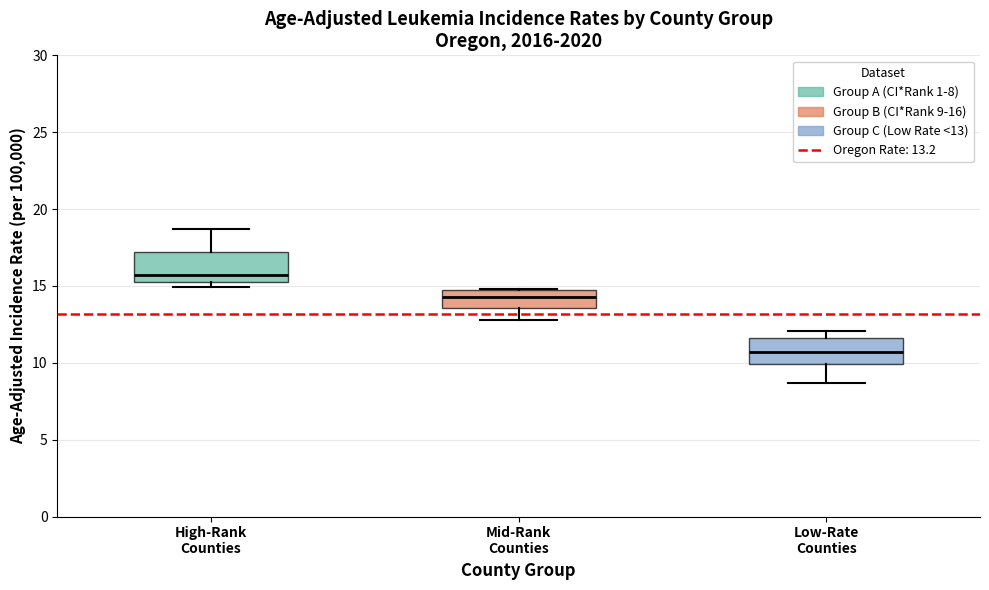

Which box has the lowest median line?

Low-Rate Counties